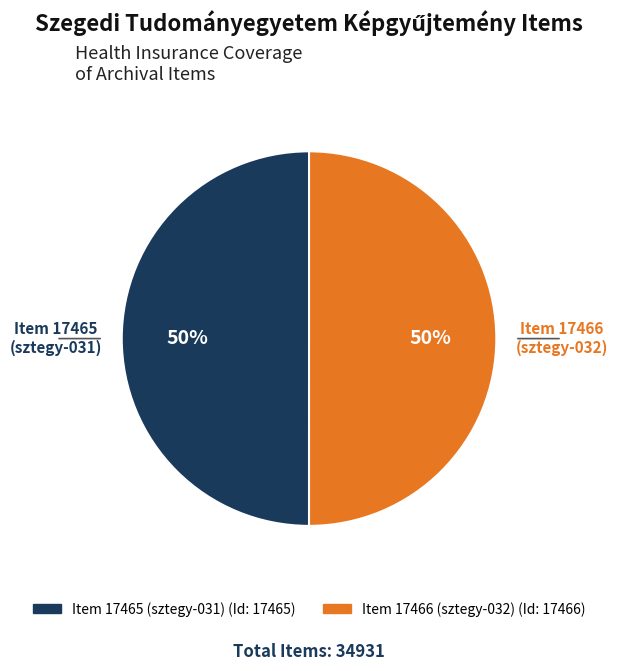

Combined, do Item 17466 (sztegy-032) and Item 17465 (sztegy-031) account for over 50%?

Yes